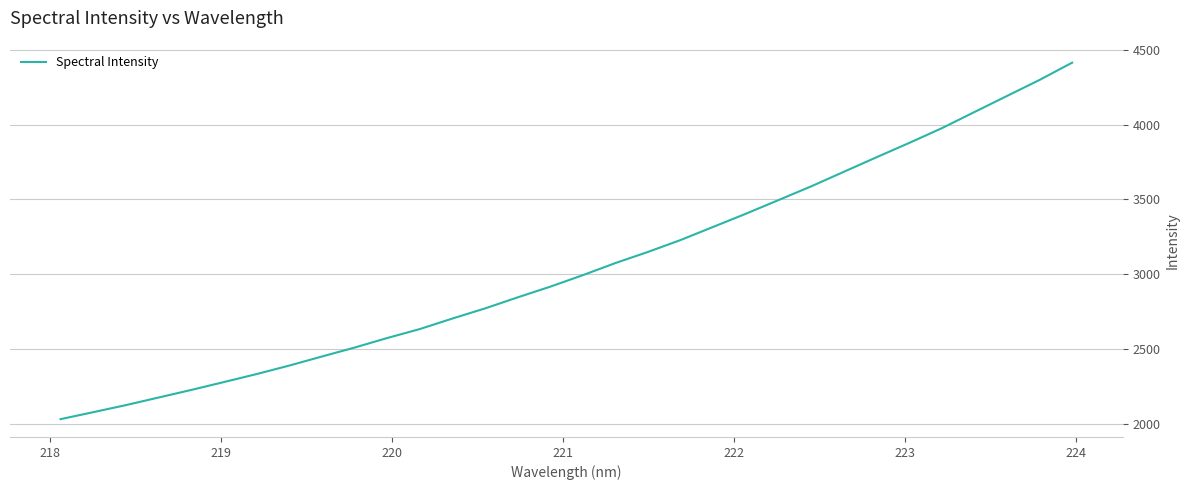

What is the smallest value displayed?

2032.6